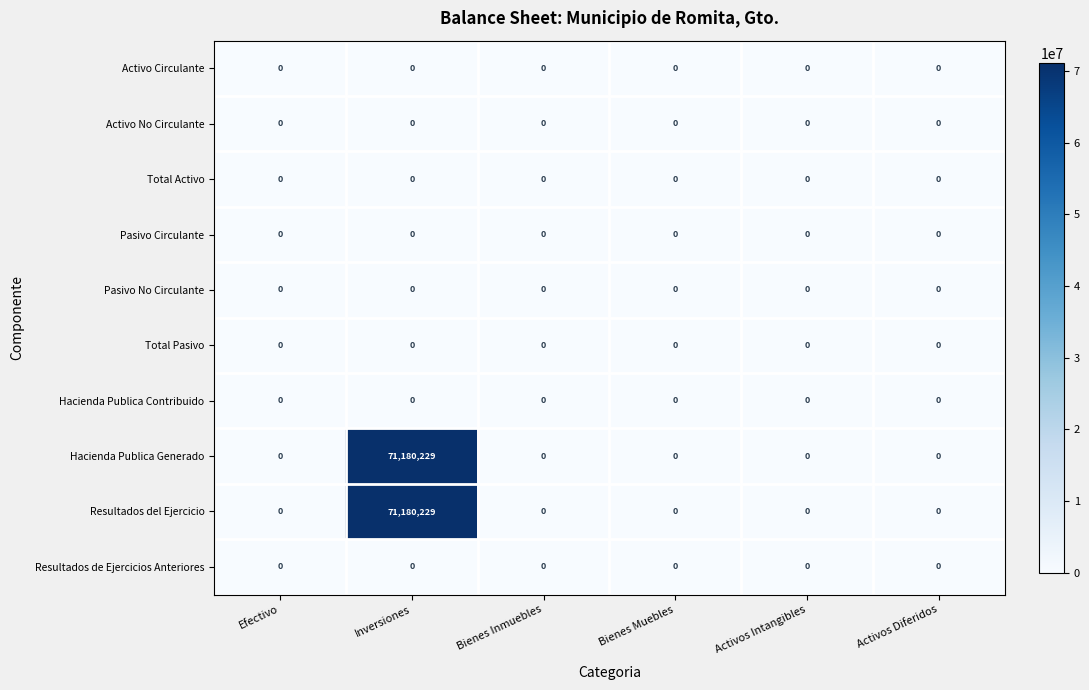

What is the total value across all series at Inversiones?

142360458